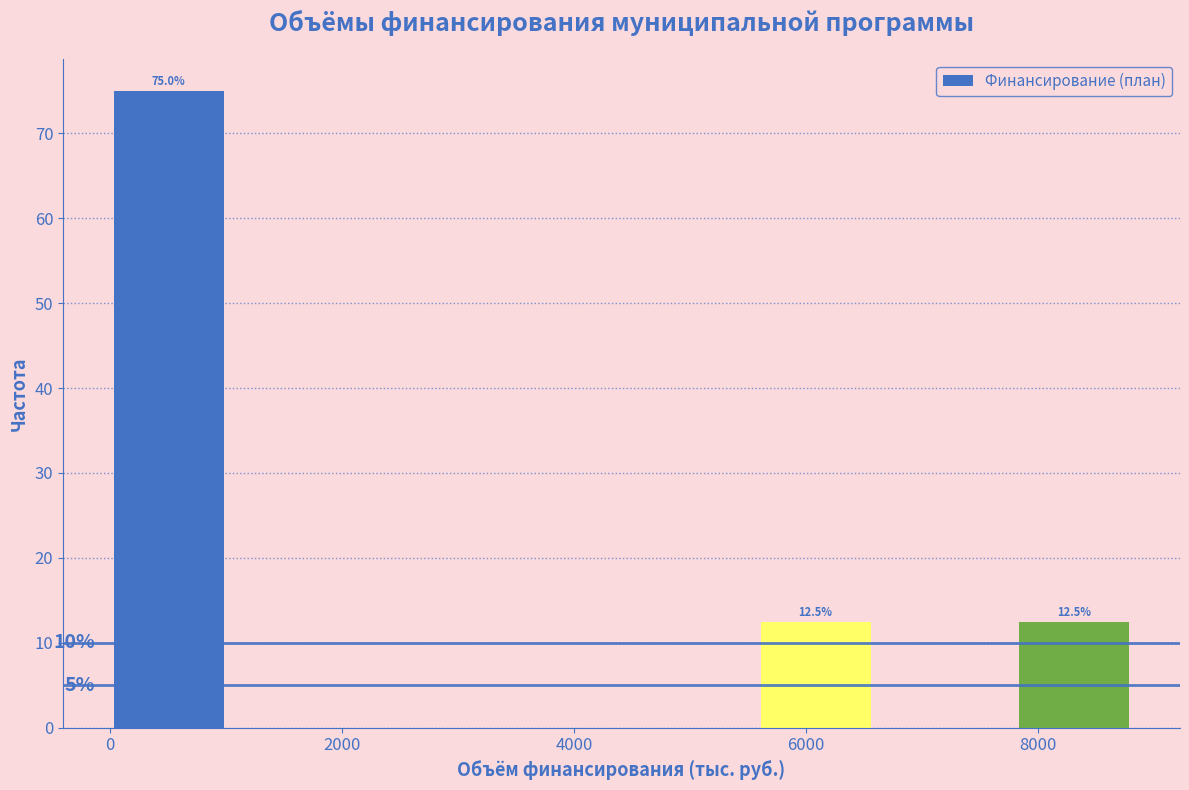

Over which range of the x-axis is the bar tallest?

0 to 1000